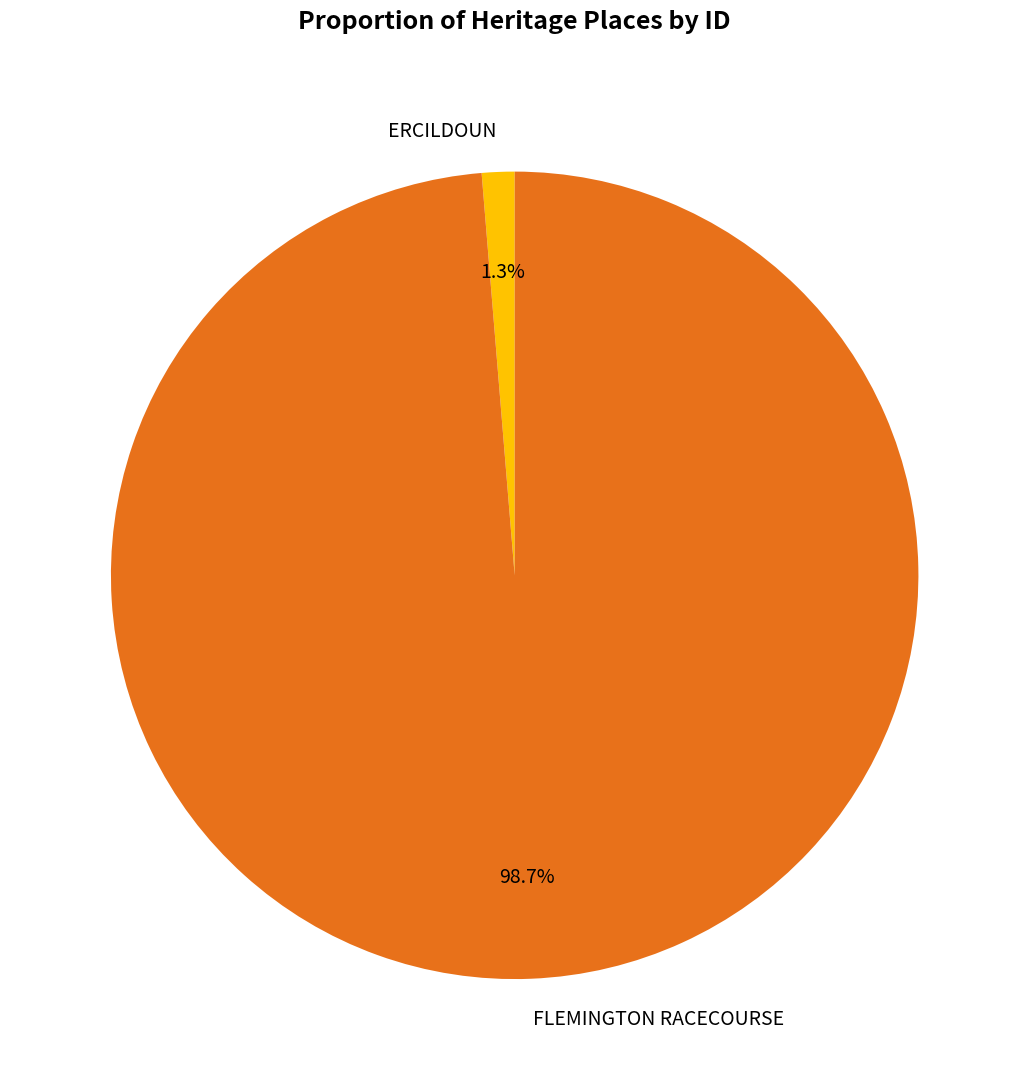

Rank the categories by value from highest to lowest.

FLEMINGTON RACECOURSE, ERCILDOUN